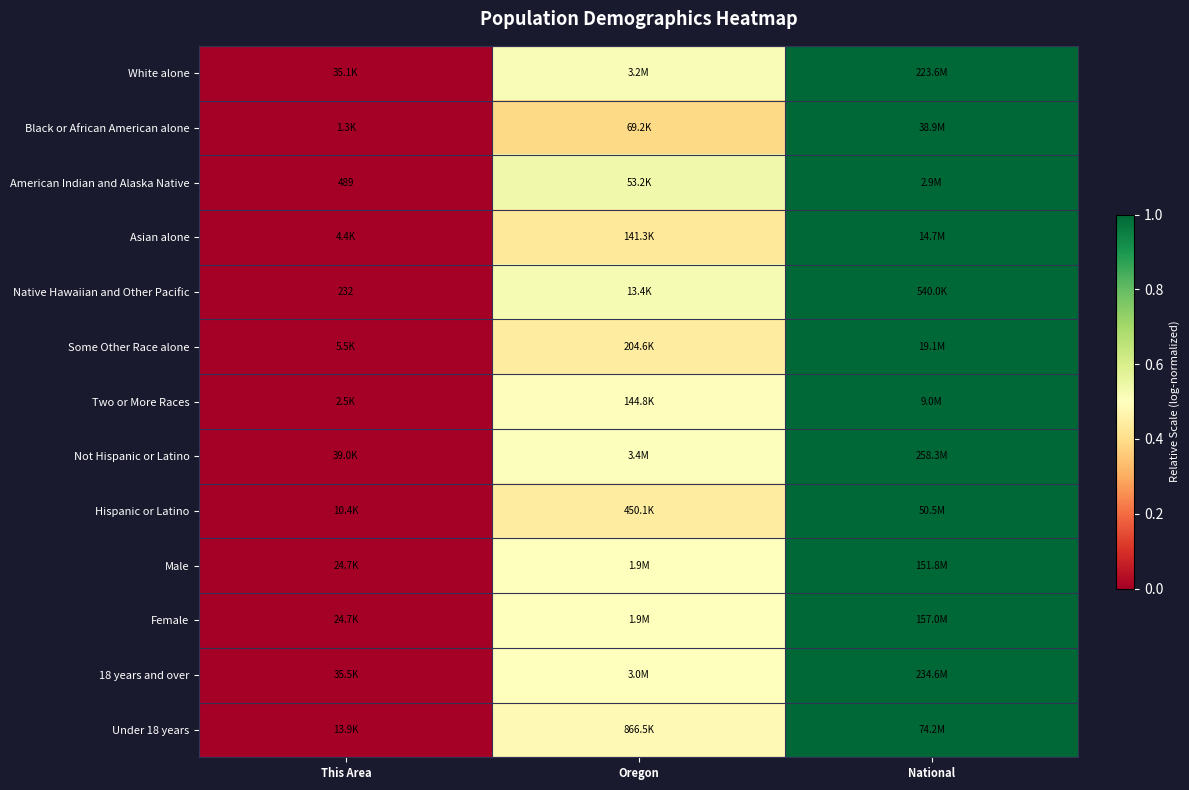

The Under 18 years series shows -0.3 at This Area. True or false?

False